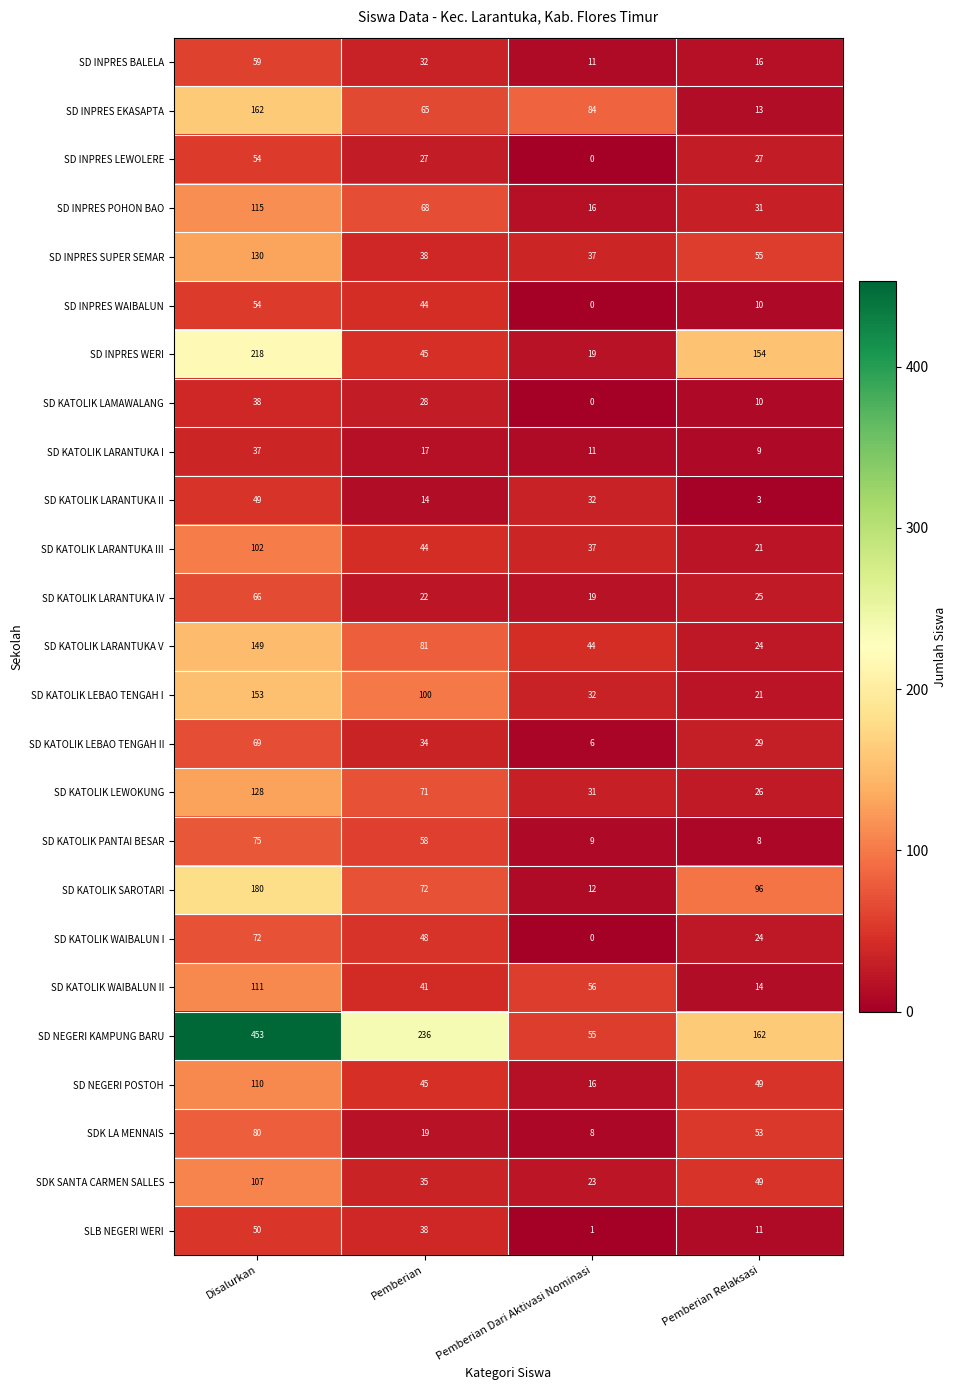

List the labels in order of SD INPRES WAIBALUN value, smallest first.

Pemberian Dari Aktivasi Nominasi, Pemberian Relaksasi, Pemberian, Disalurkan